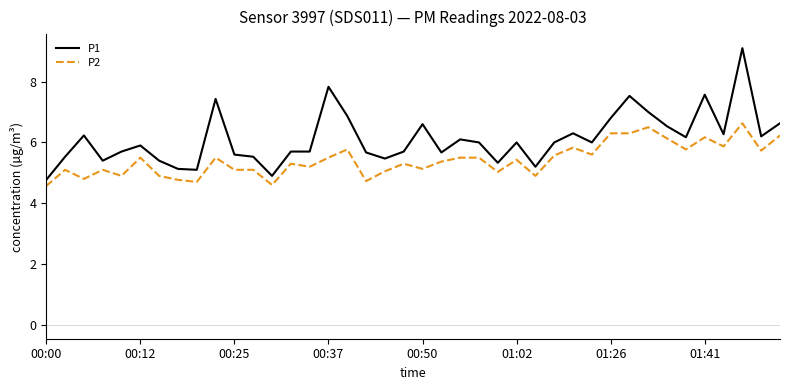

Rank the series by their average value, from highest to lowest.

P1, P2